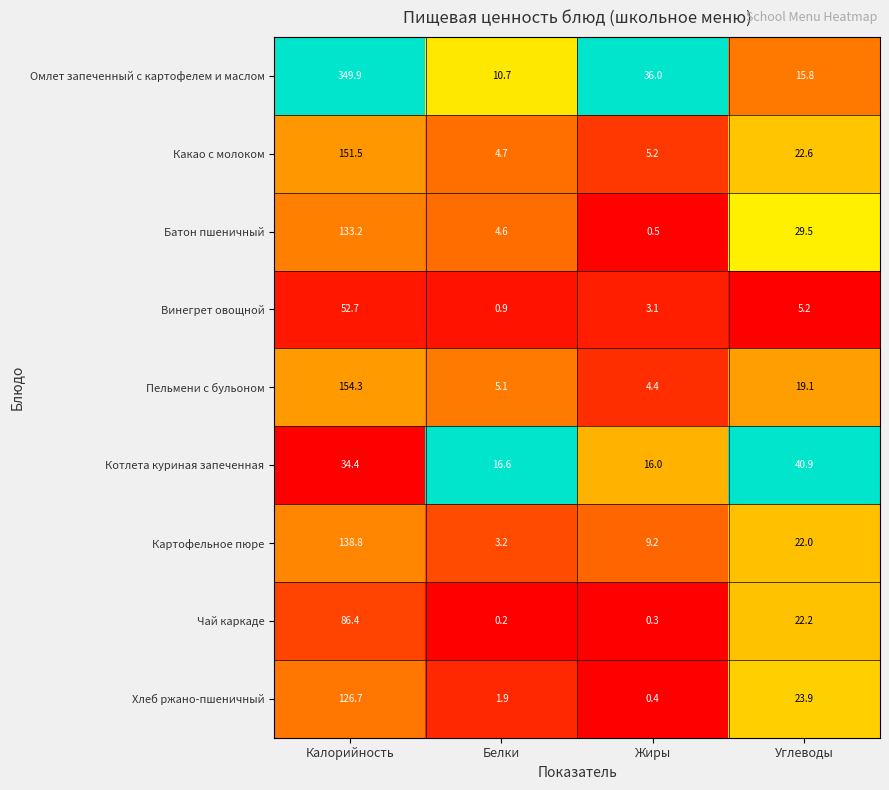

Which label corresponds to the smallest value in the chart?

Белки